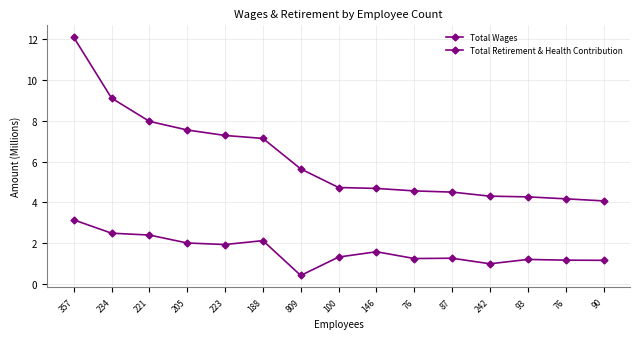

Is this an area chart (filled region under the line)?

No